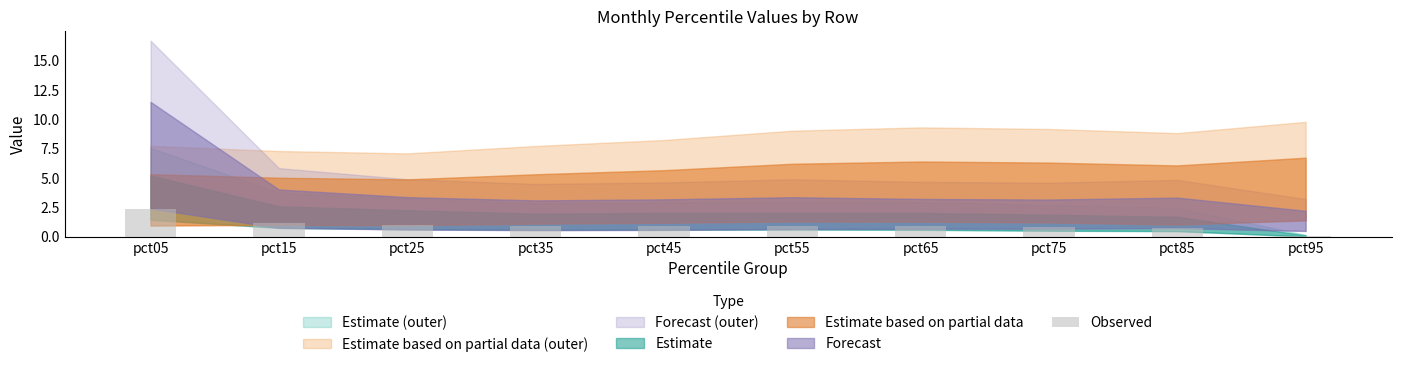

Read the value at pct05.

2.4